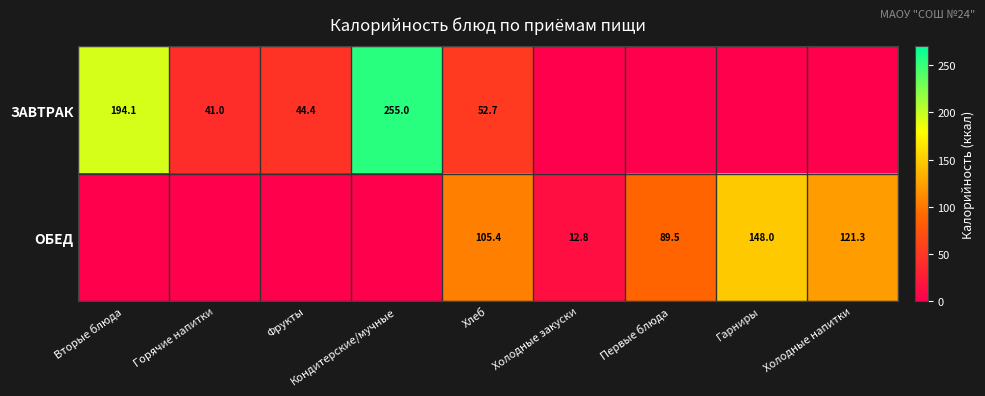

What is the sum of the ЗАВТРАК values at Фрукты and Кондитерские/мучные?

299.4